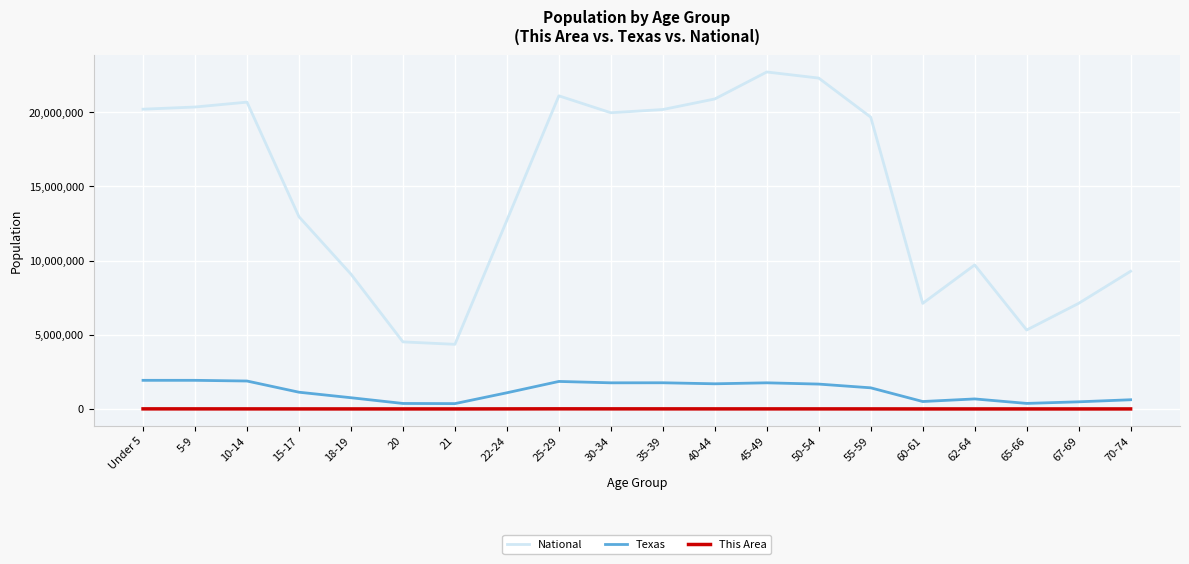

Read the This Area value at 45-49, to the nearest 10.

4200